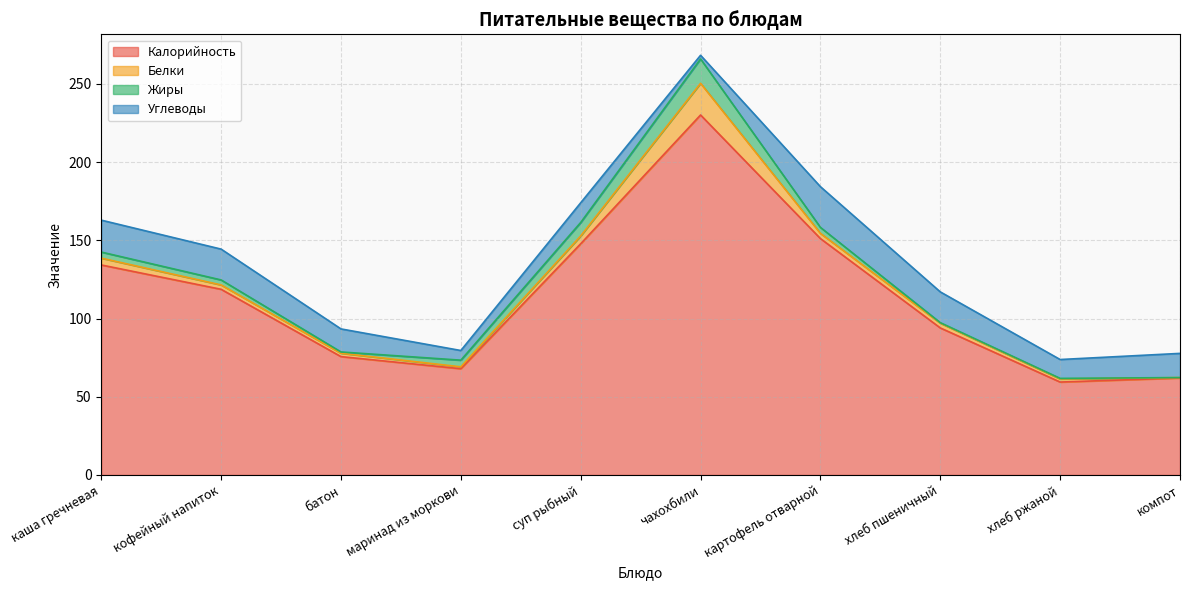

What is the value of the Углеводы point at the 6th from the left?

2.3